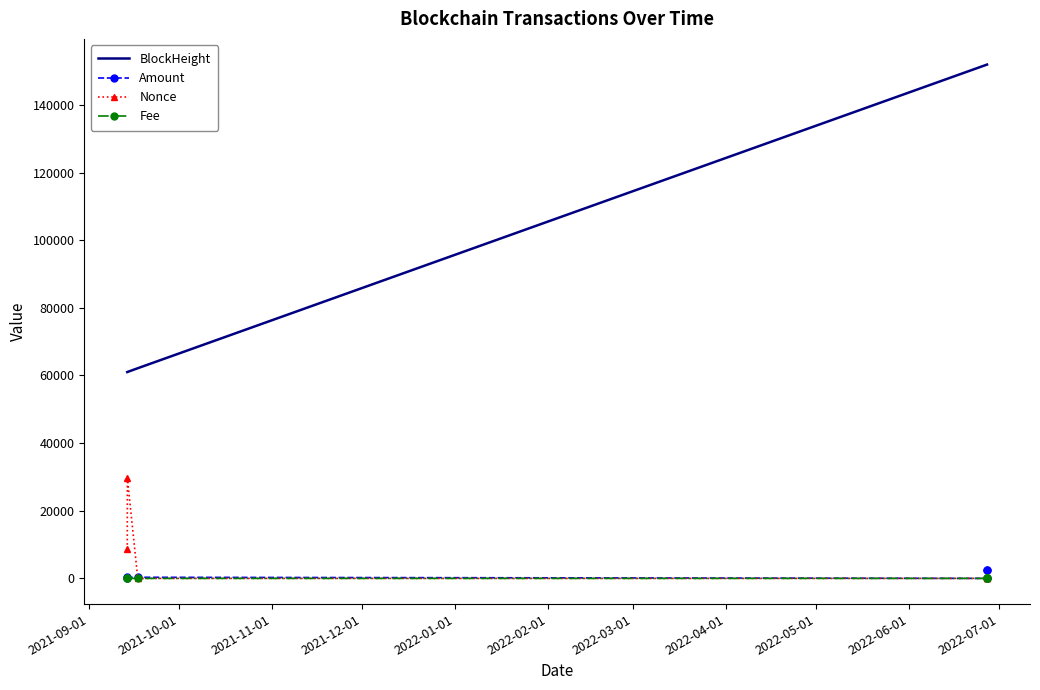

What is the maximum value for BlockHeight?

151934.0